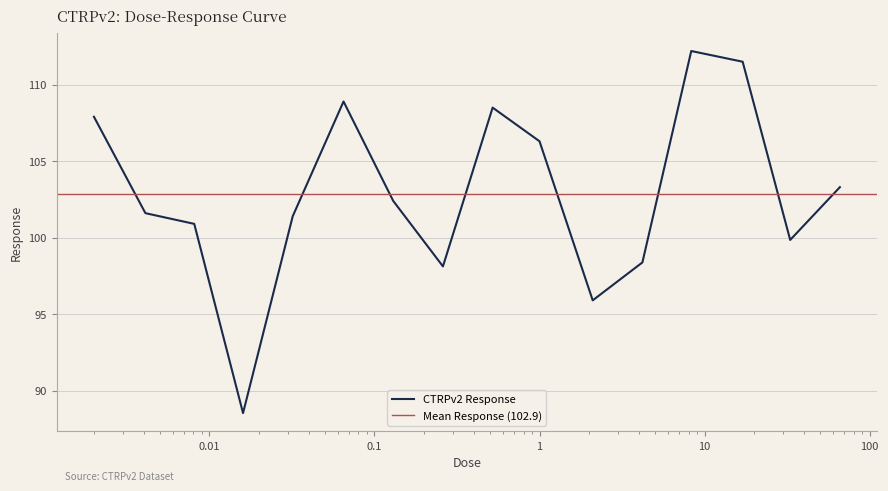

Reading left to right, what are all the values shown in this chart?

107.9	101.6	100.9	88.5	101.4	108.9	102.4	98.1	108.5	106.3	95.9	98.4	112.2	111.5	99.8	103.3